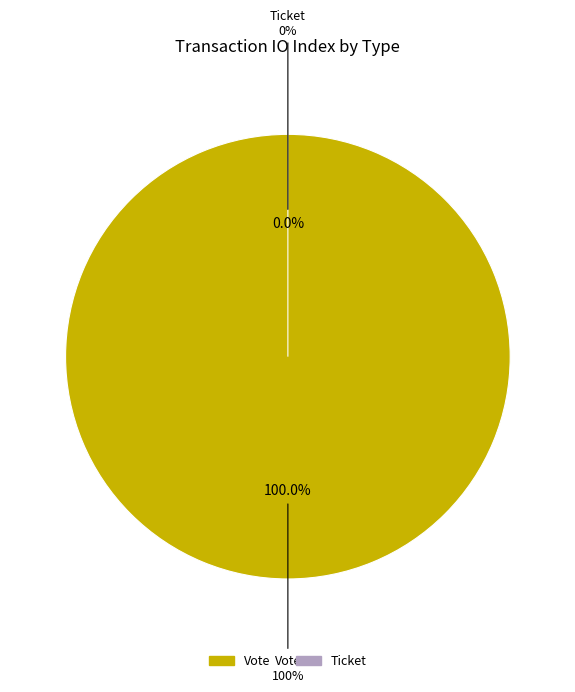

What is the change in value from Vote to Ticket?

-1